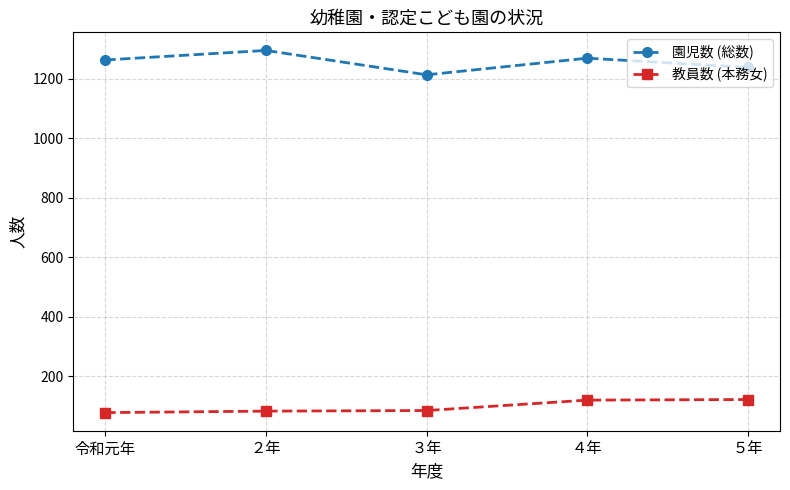

True or false: 園児数 (総数) has a value of 1264 at 令和元年.

True